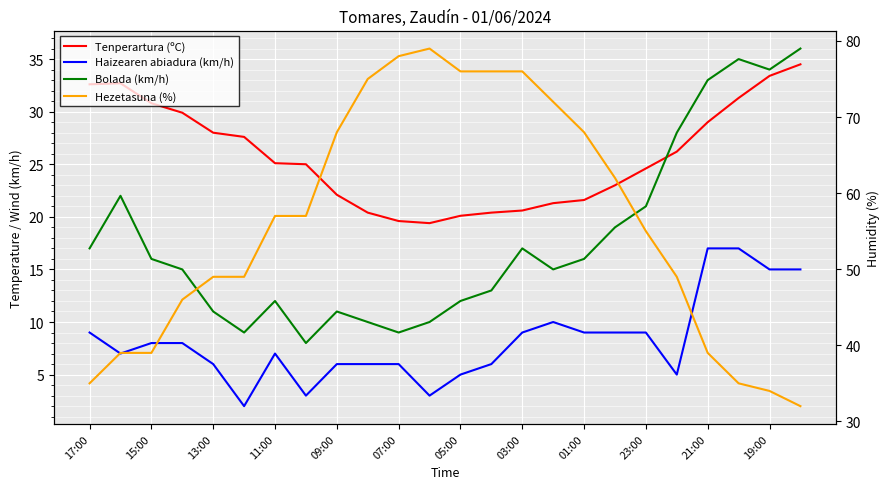

True or false: Hezetasuna (%) and Haizearen abiadura (km/h) intersect in this chart.

False